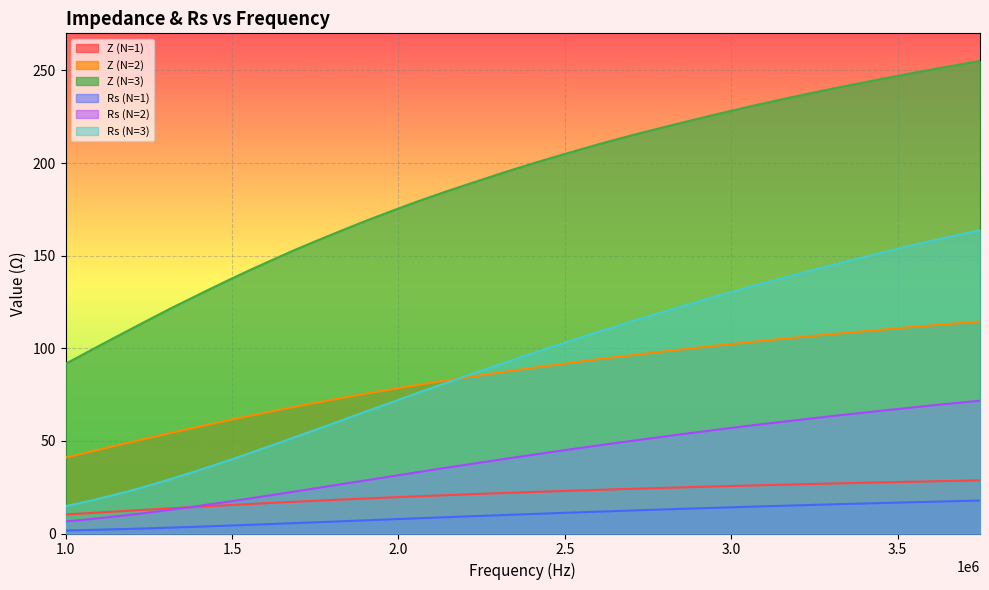

What is the label of the 2nd point from the left?

1040843.912